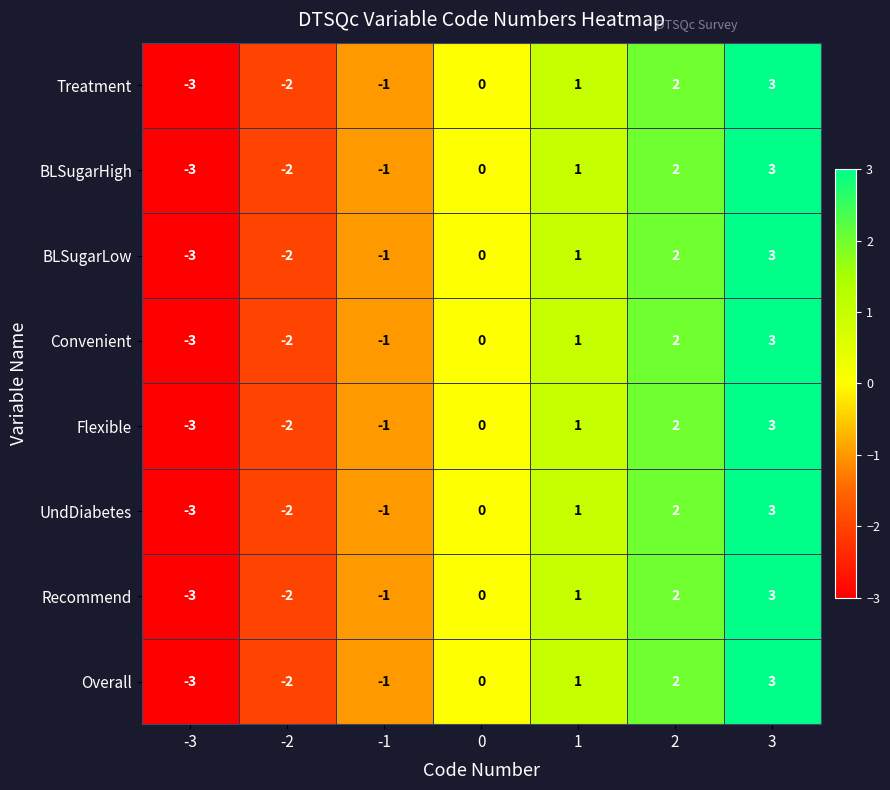

List the labels in order of Treatment value, largest first.

3, 2, 1, 0, -1, -2, -3